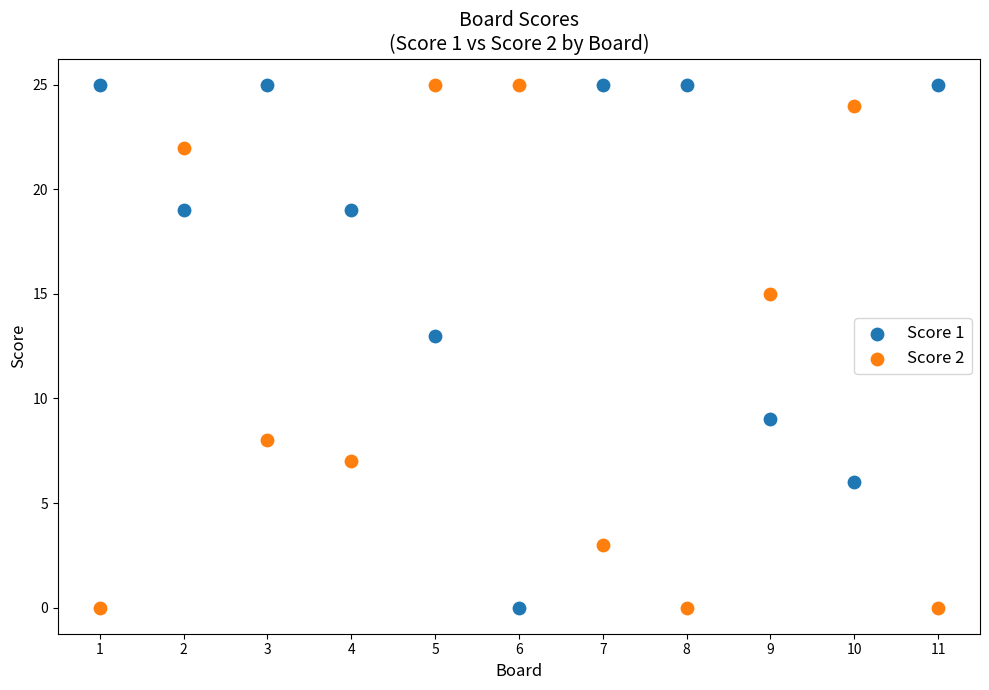

What is the X range (max minus min) for the scatter plot?

10